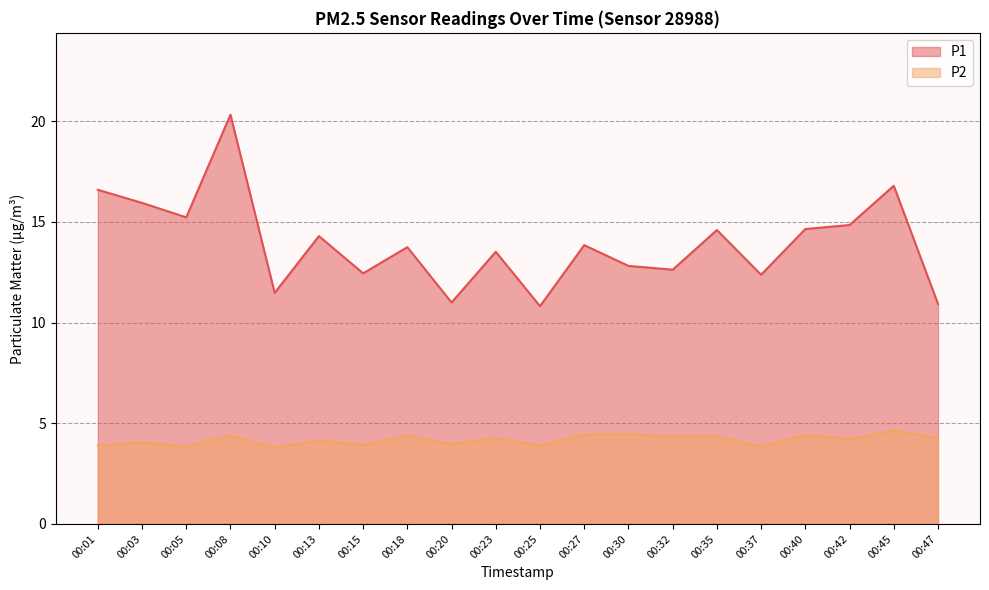

Is the value of P2 at 00:40 greater than the value of P1 at 00:37?

No